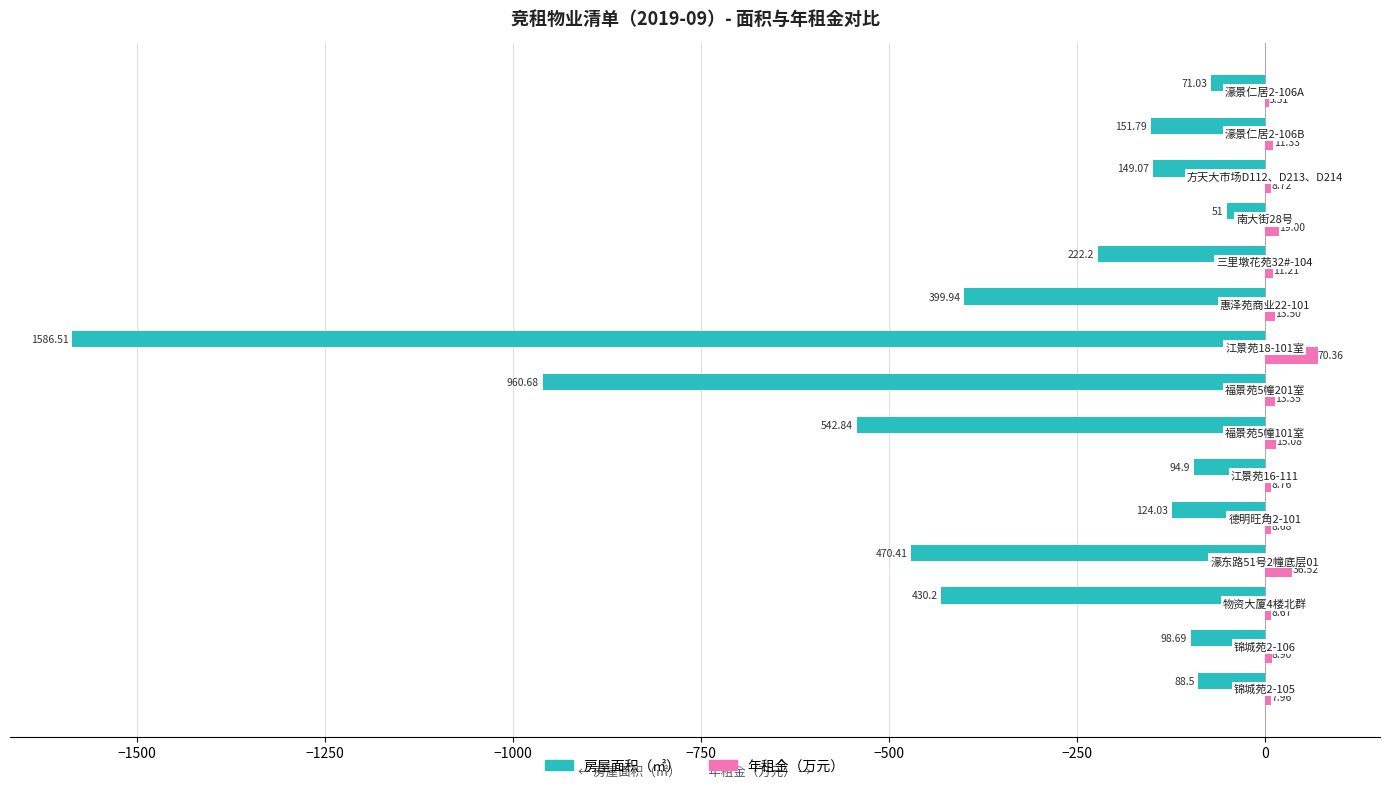

Rank the series by their average value, from lowest to highest.

房屋面积（㎡）, 年租金（万元）